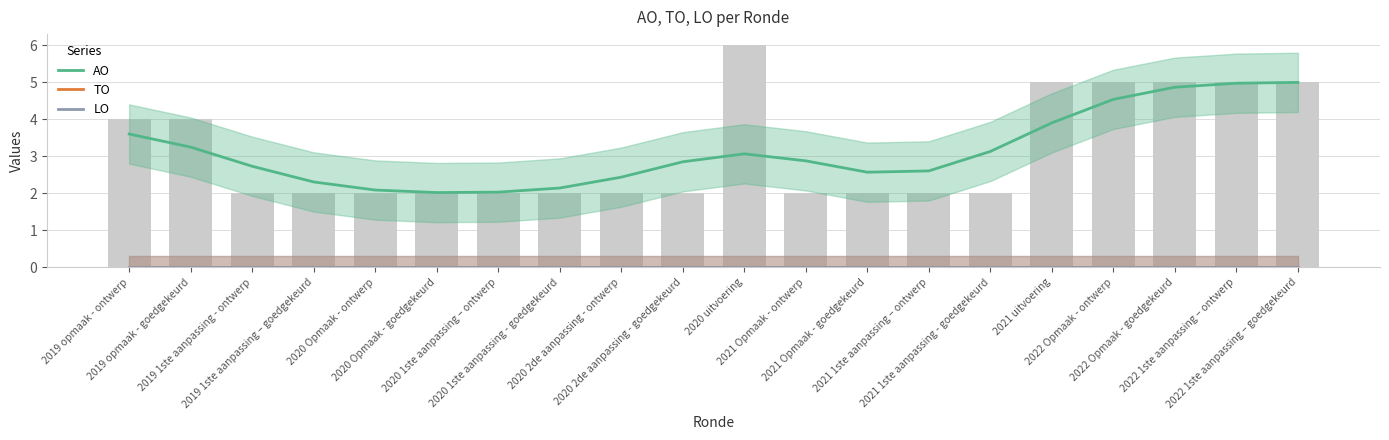

What is the label of the 19th bar from the right?

2019 opmaak - goedgekeurd